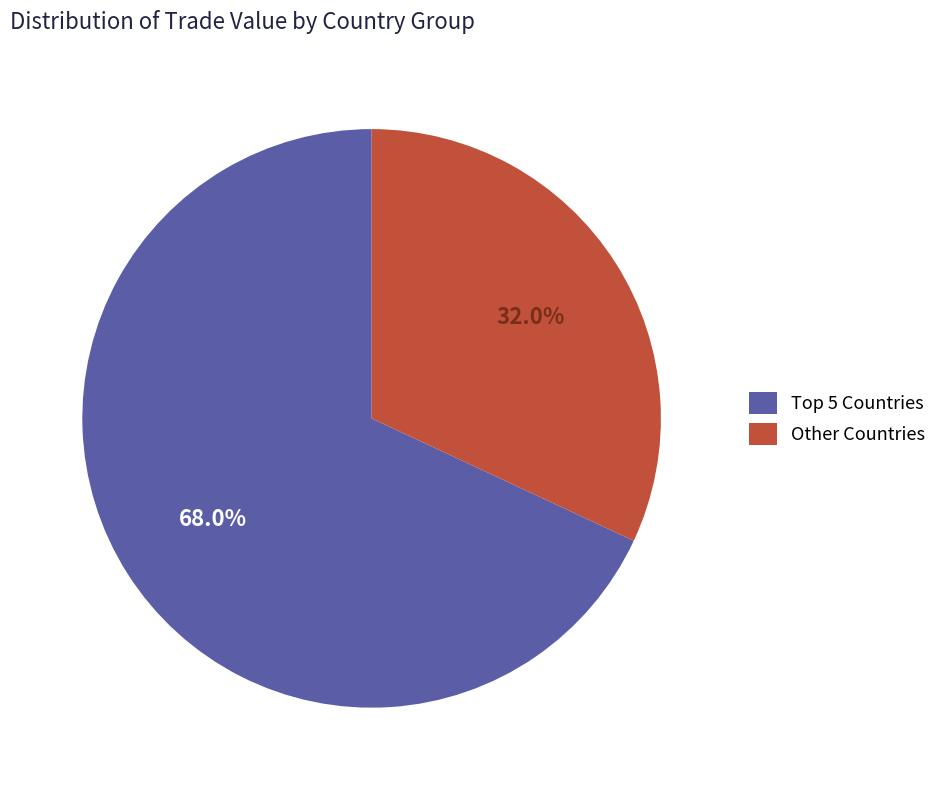

How many segments does this pie chart have?

2